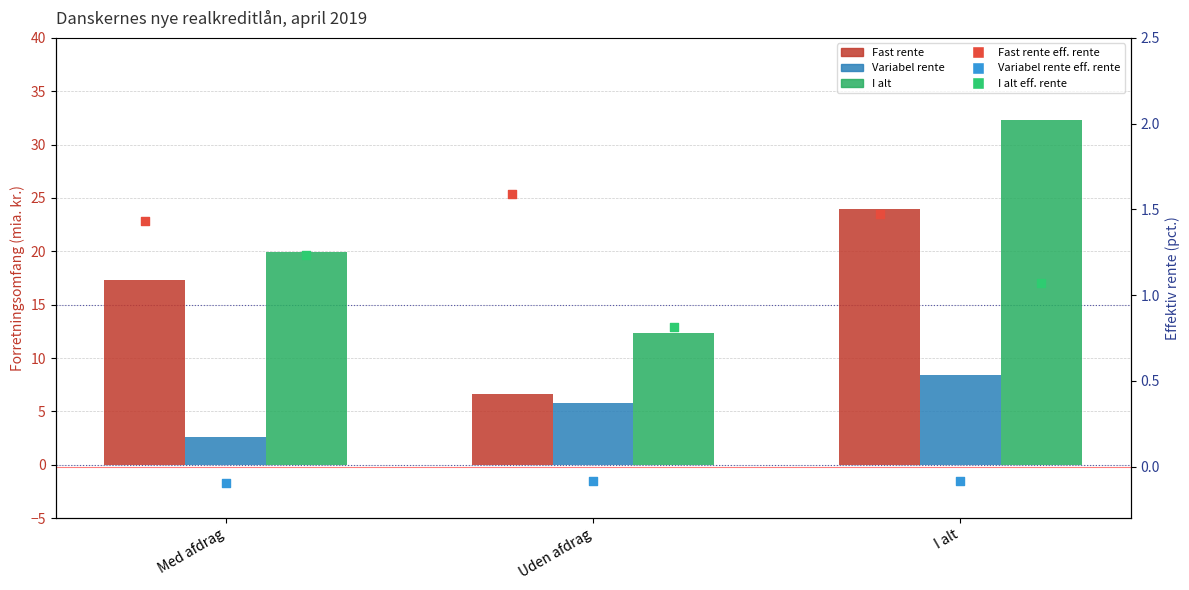

What are all the series names shown in the legend?

Fast rente, Variabel rente, I alt, Fast rente effektiv rente, Variabel rente effektiv rente, I alt effektiv rente